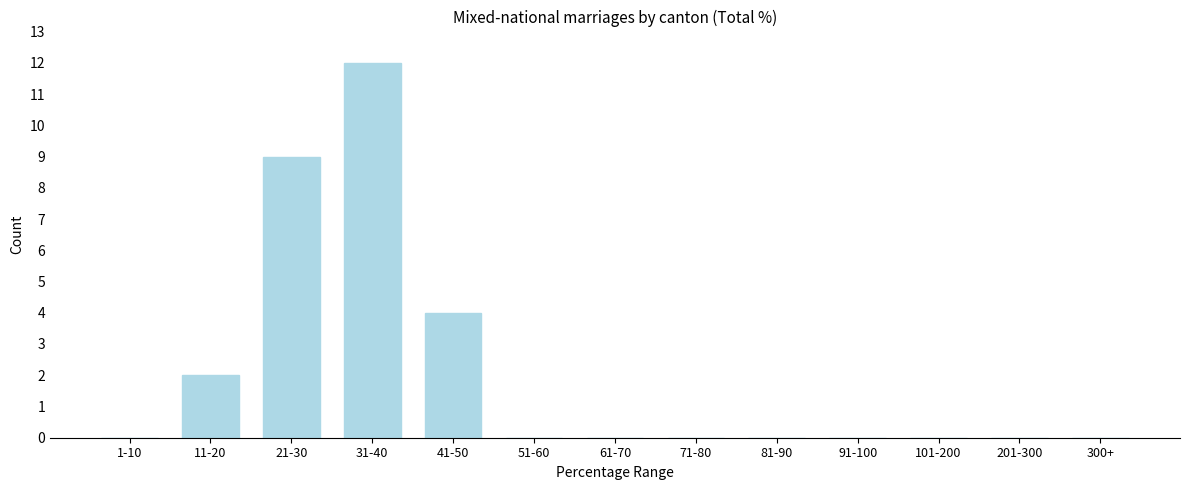

Reading right to left, extract all data points from this chart.

300+=0	201-300=0	101-200=0	91-100=0	81-90=0	71-80=0	61-70=0	51-60=0	41-50=4	31-40=12	21-30=9	11-20=2	1-10=0